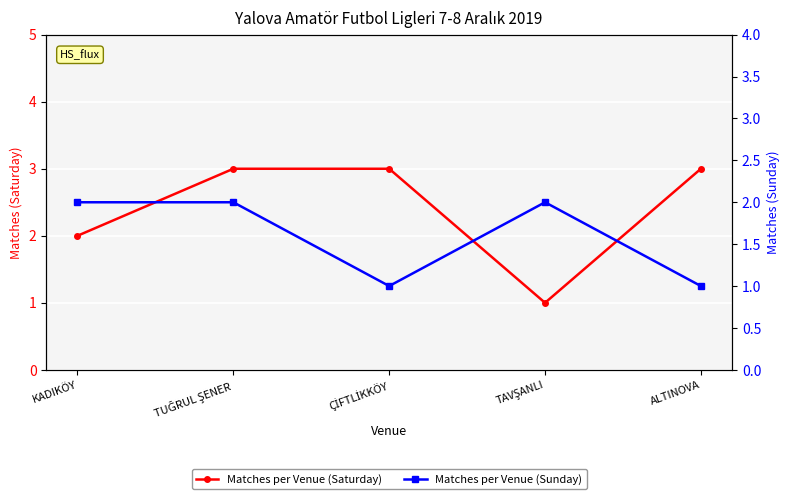

How many times do Matches per Venue (Saturday) and Matches per Venue (Sunday) cross each other?

2